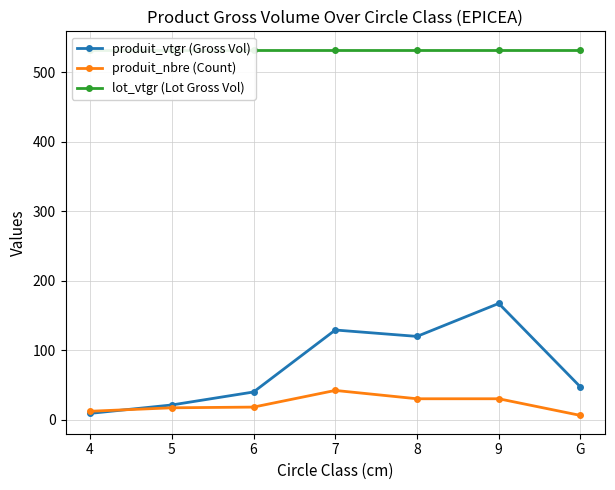

The value of lot_vtgr (Lot Gross Vol) at 5 is 703.9. True or false?

False